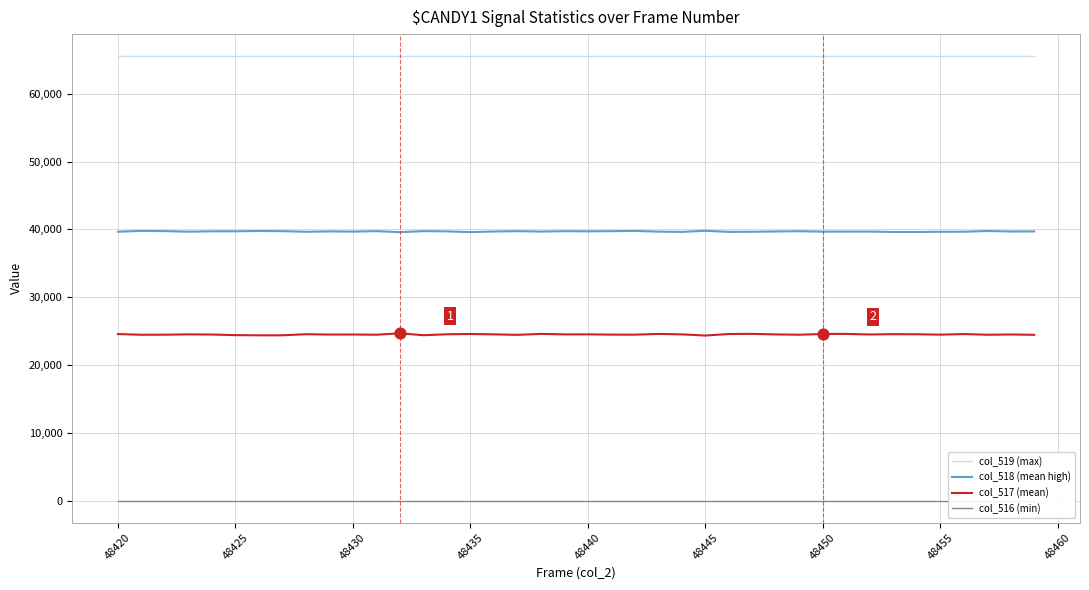

Which series has the widest spread of Y values?

col_517 (mean)